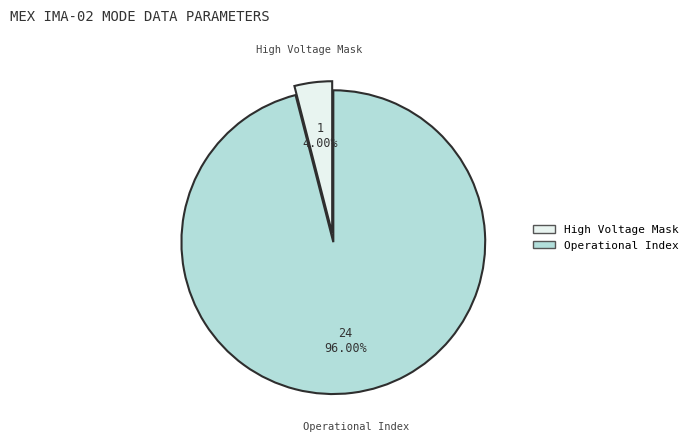

Is there a majority slice in this chart?

Yes